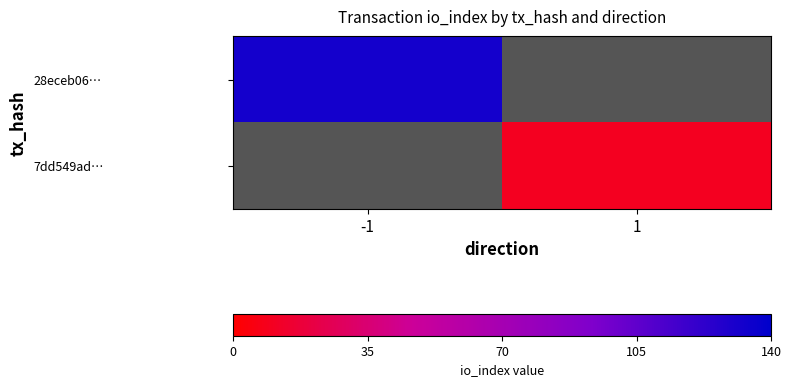

List the labels in order of 28eceb06… value, largest first.

-1, 1